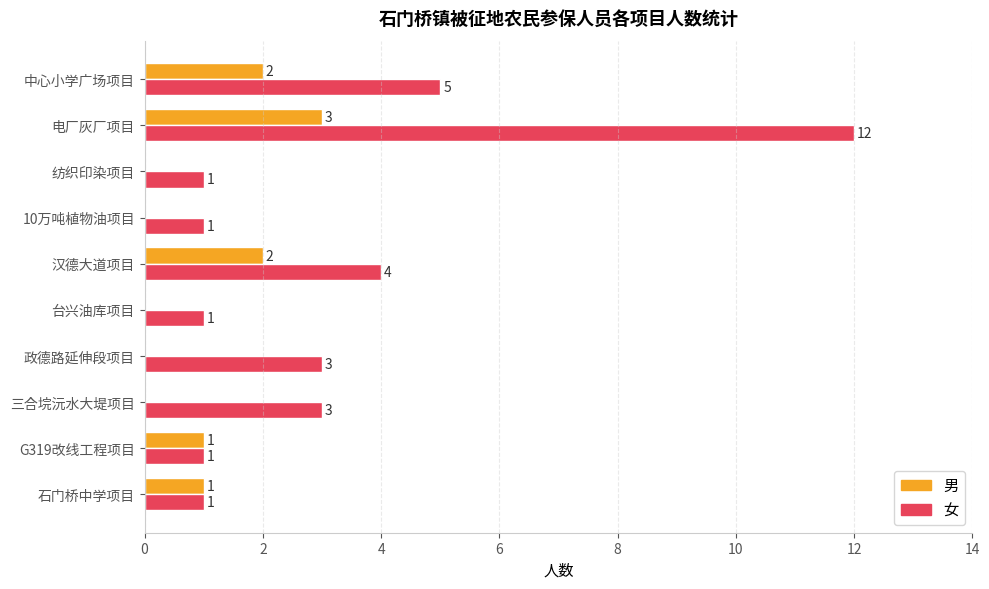

What value does the 女 series have at 中心小学广场项目?

5